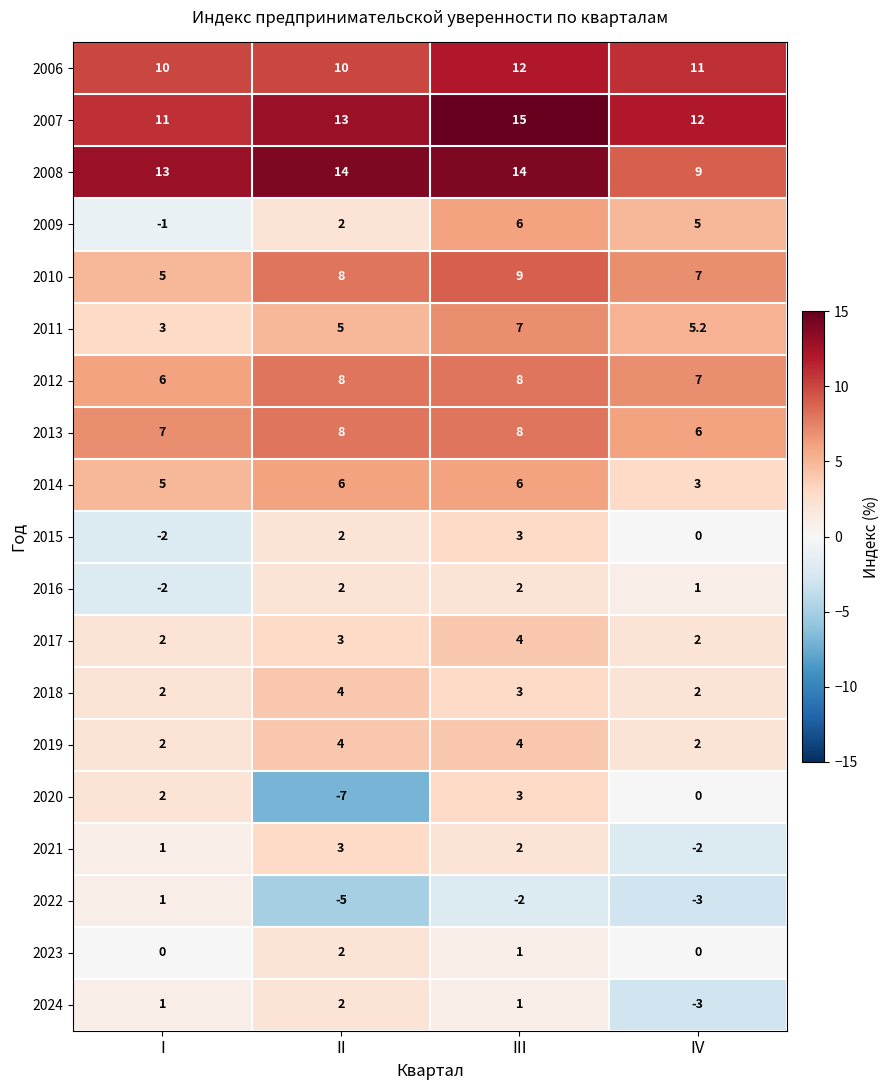

How many distinct data groups are displayed?

19